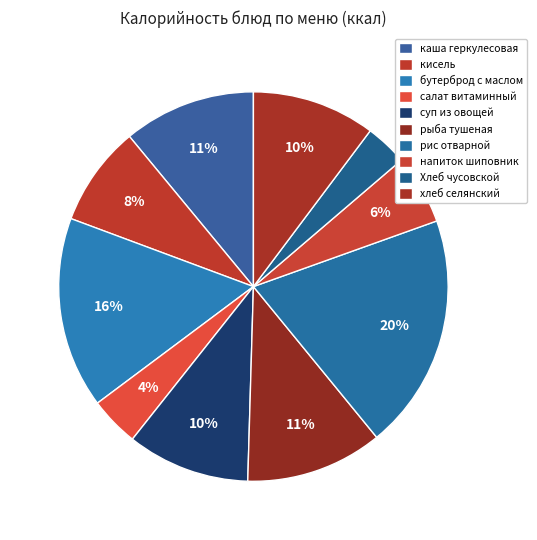

To the nearest percent, what portion does напиток шиповник represent?

6%